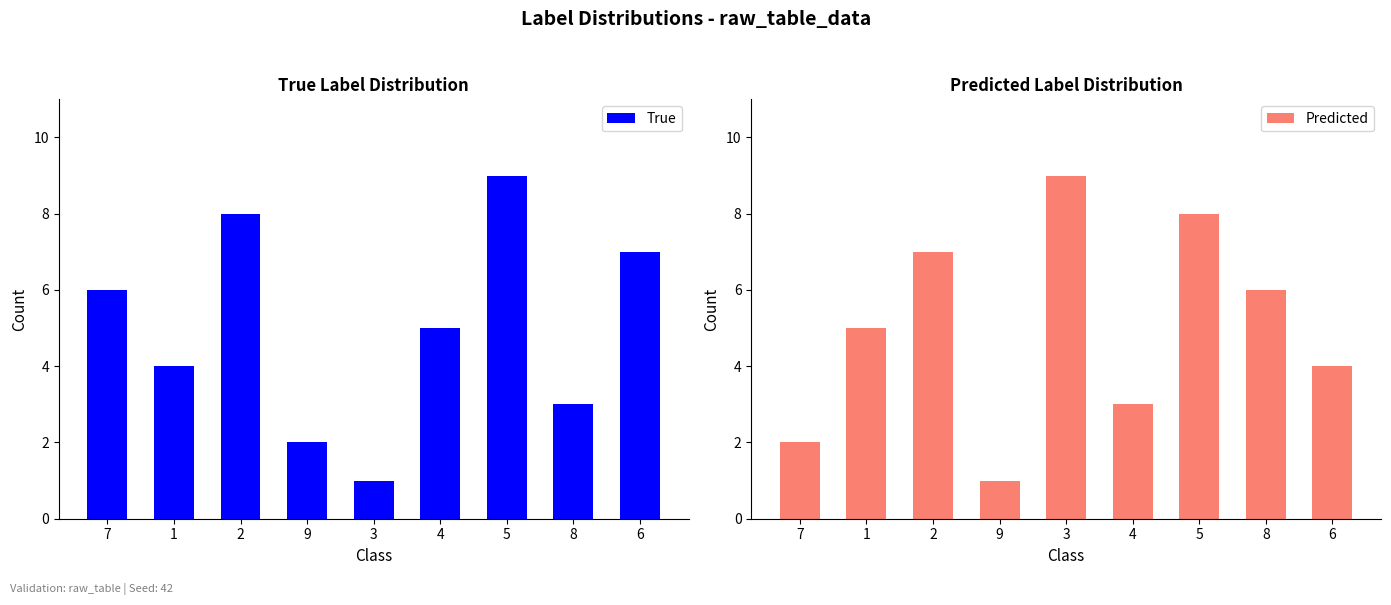

How many data points in True are less than 5?

4